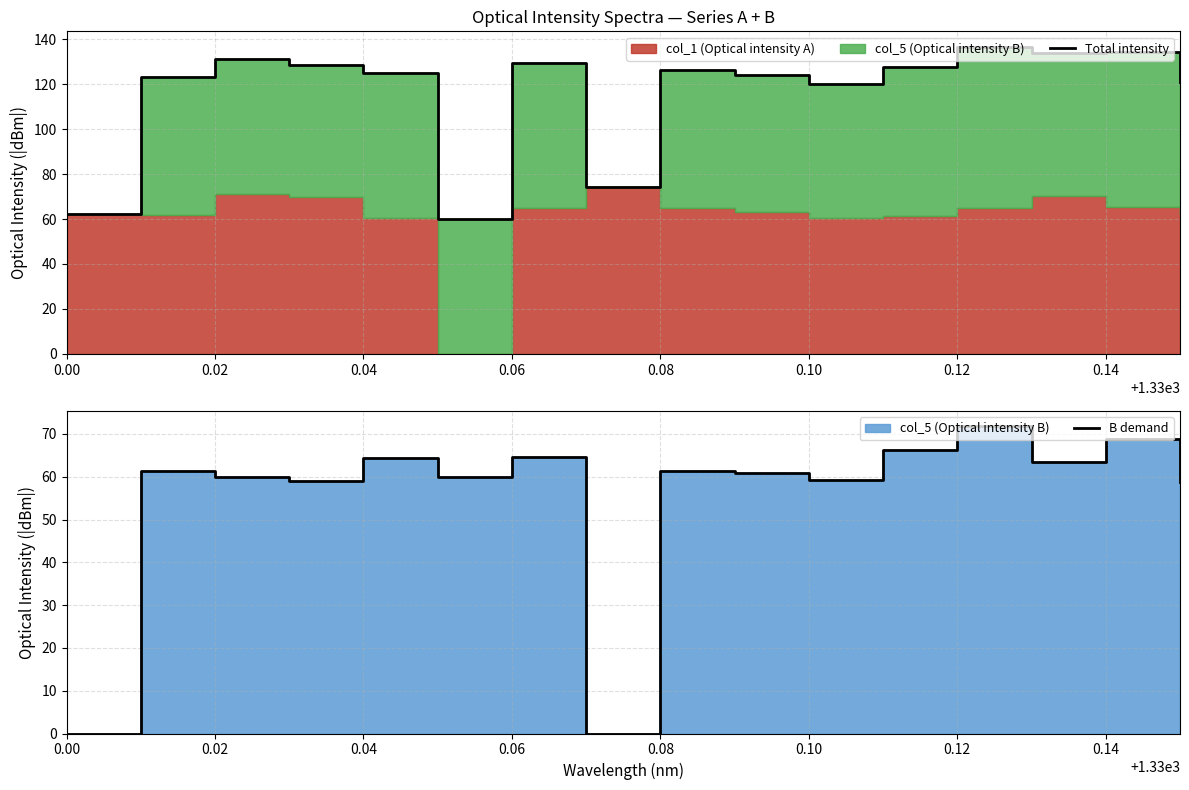

Which series has the widest spread of values?

Total intensity